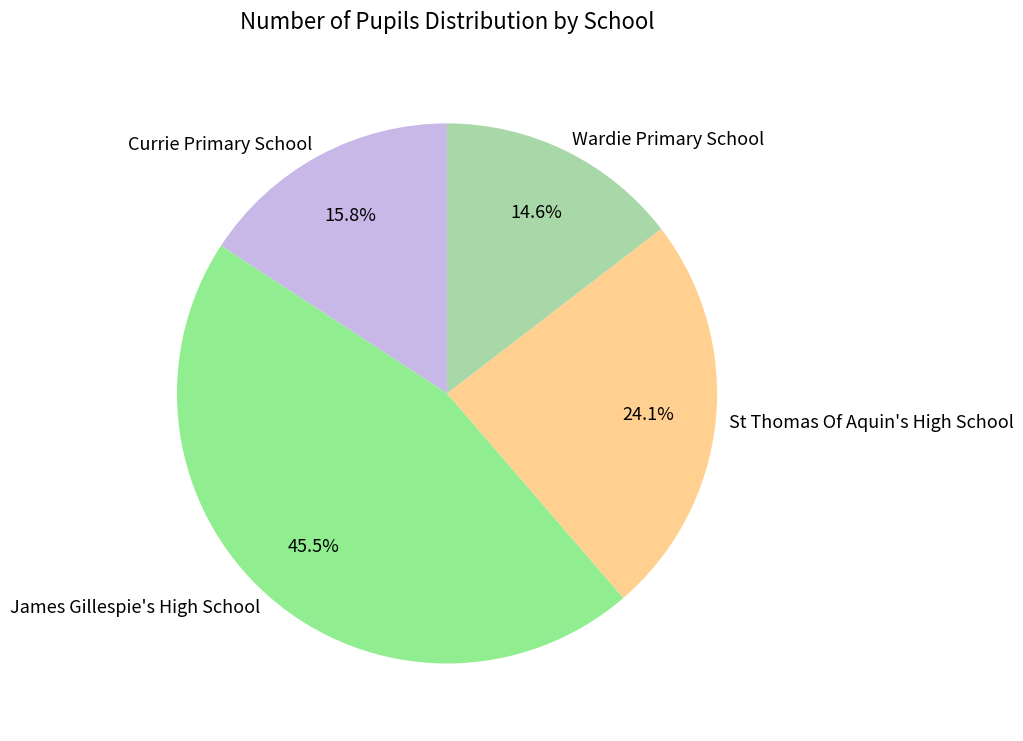

What is the ratio of the value at Wardie Primary School to the value at Currie Primary School?

0.9